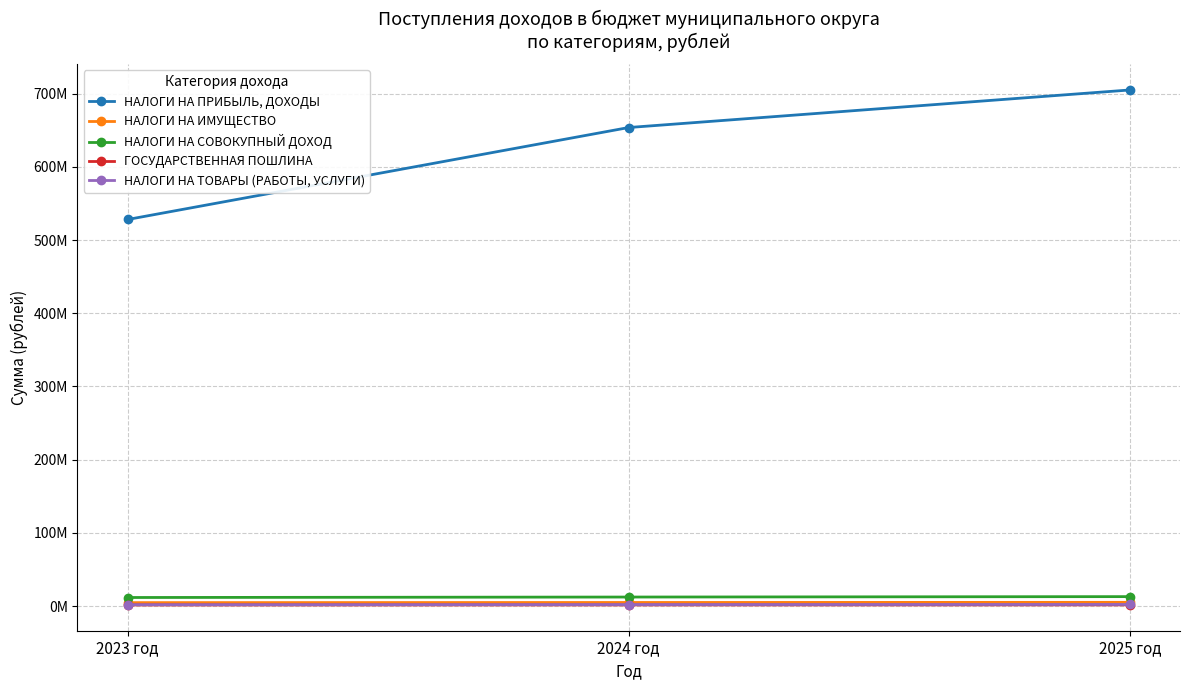

What is the sum of all НАЛОГИ НА ИМУЩЕСТВО values?

14641000